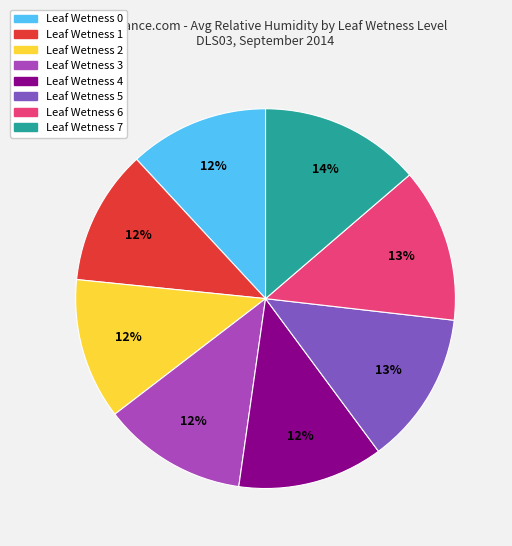

How many segments does this pie chart have?

8